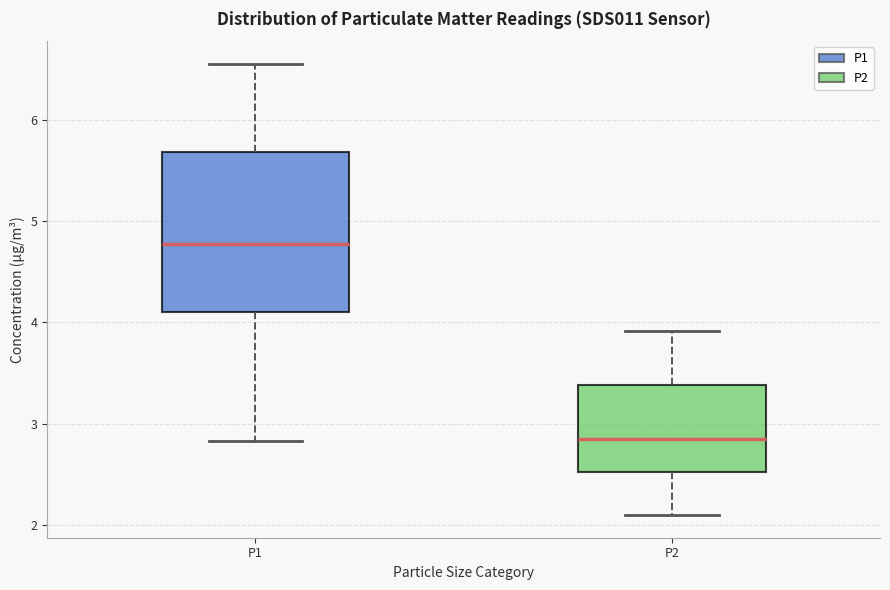

Comparing the boxes themselves (not the whiskers), which one is the tallest?

P1